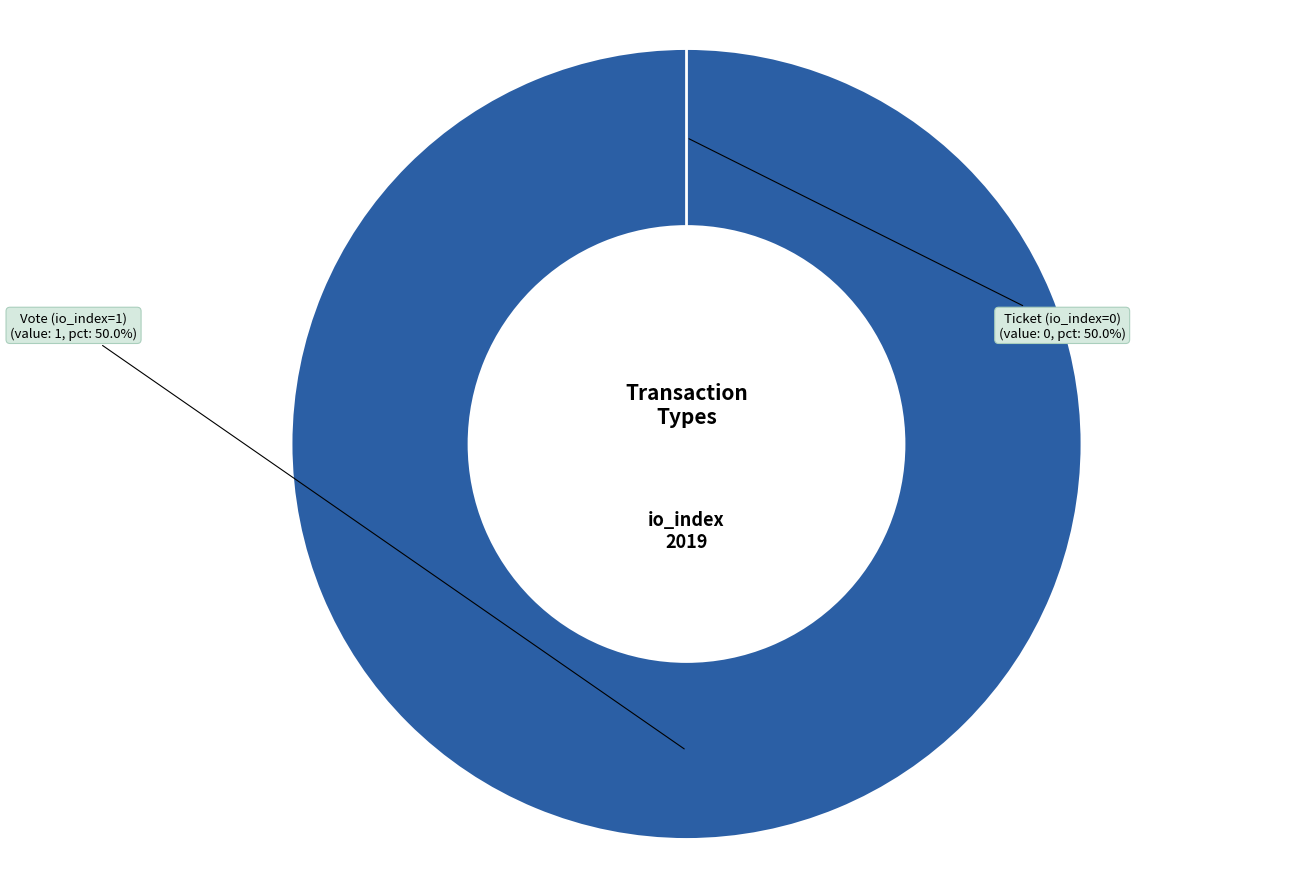

To the nearest percent, what percentage of the pie is Vote (io_index=1)?

100%